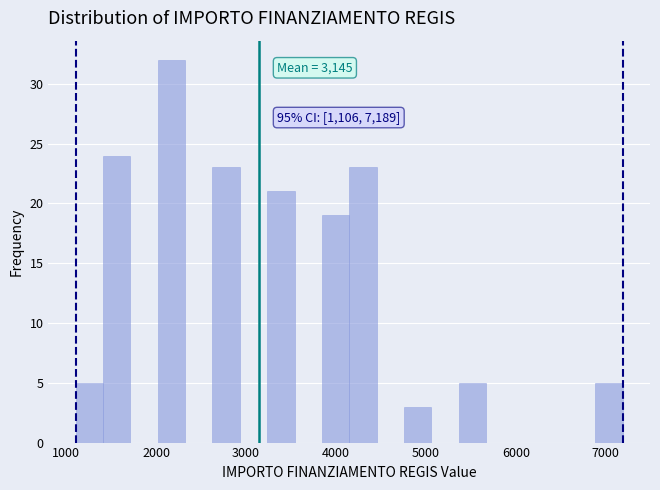

Read against the x-axis, roughly where is the centre of the tallest bar?

2200